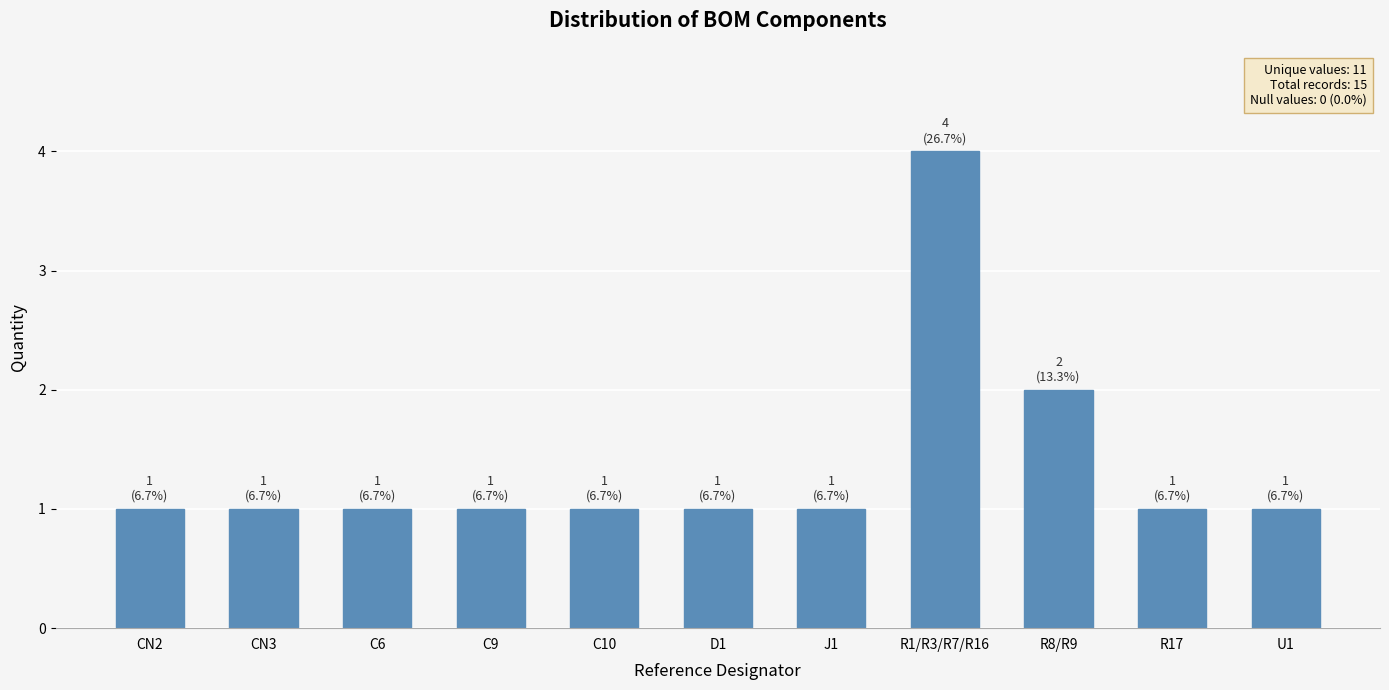

What is the maximum value shown in the chart?

4